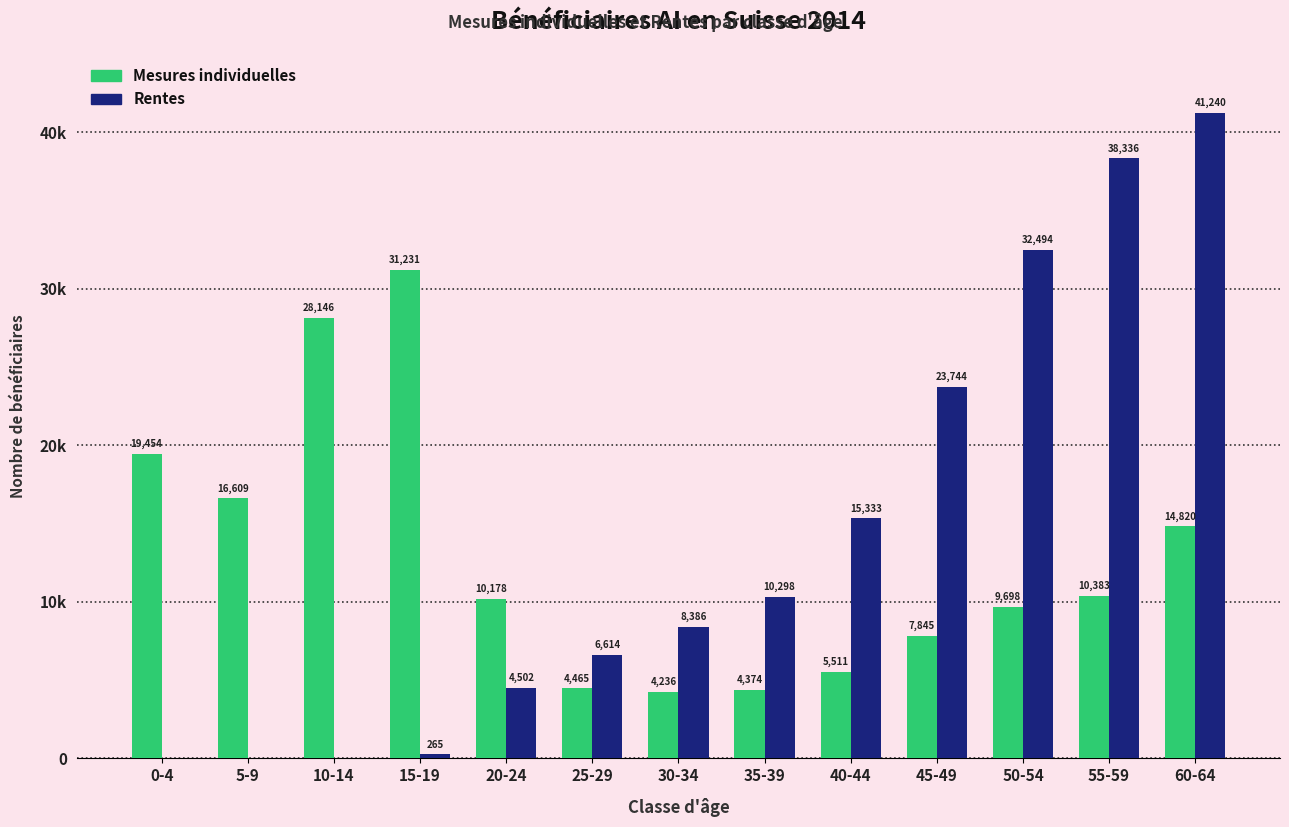

Reading right to left, list all the values displayed in this chart.

Mesures individuelles: 14820	10383	9698	7845	5511	4374	4236	4465	10178	31231	28146	16609	19454
Rentes: 41240	38336	32494	23744	15333	10298	8386	6614	4502	265	0	0	0